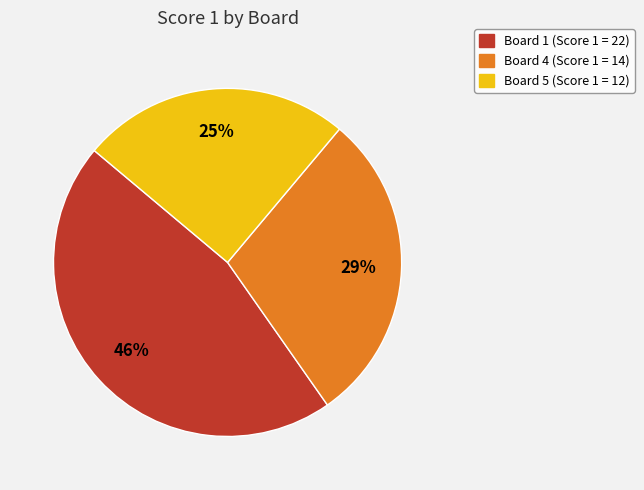

To the nearest percent, what is the difference between the largest and smallest slice percentages?

21%